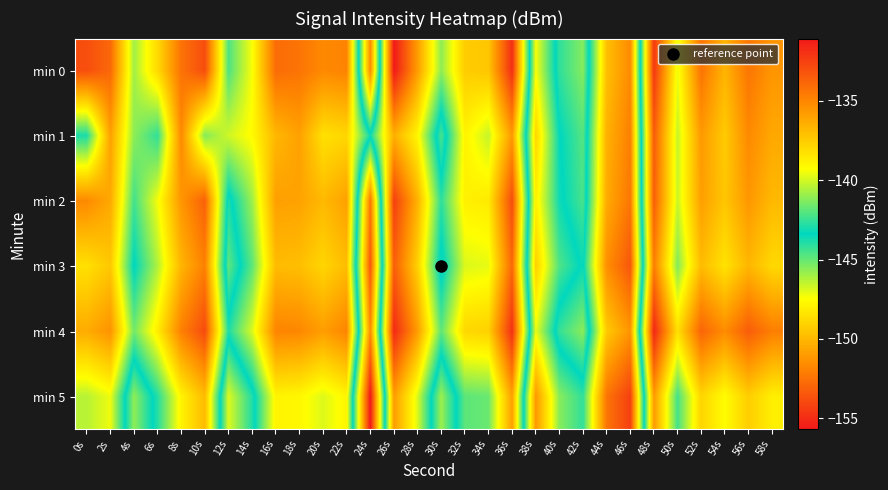

What is the maximum value shown in the chart?

-131.1